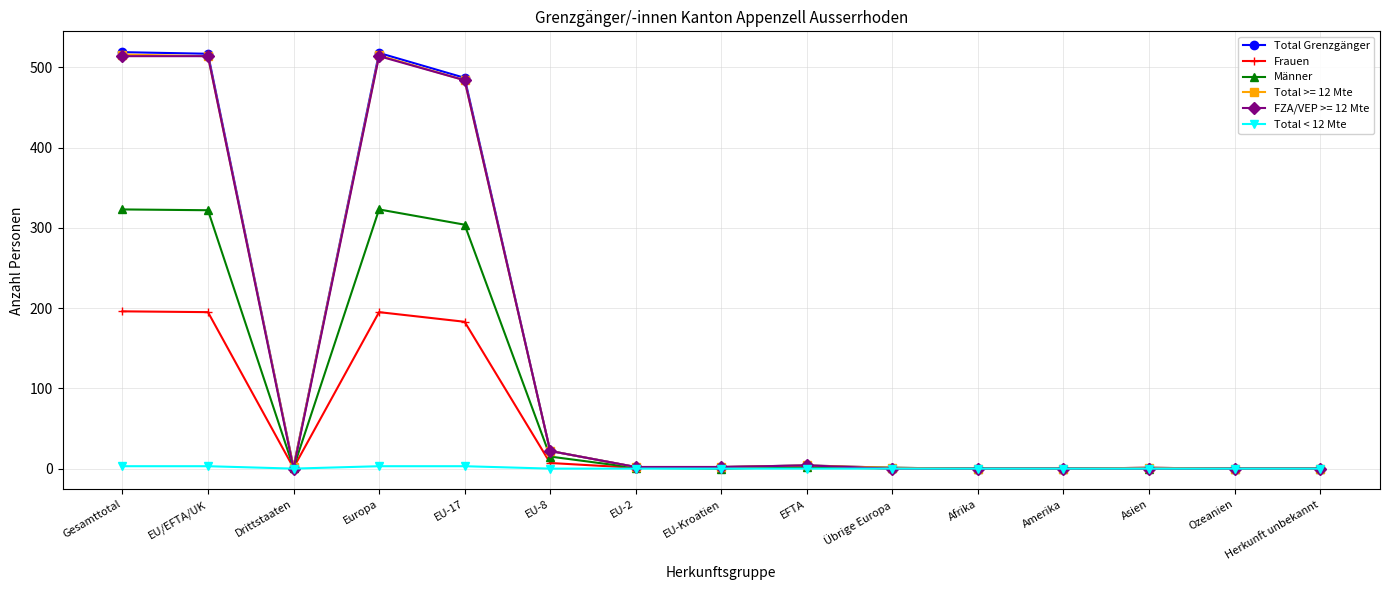

The FZA/VEP >= 12 Mte series shows 244 at EU-17. True or false?

False